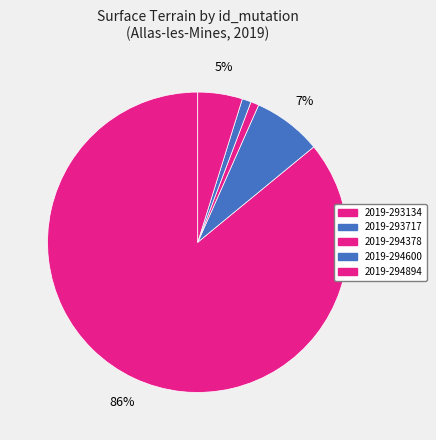

How many segments does this pie chart have?

5